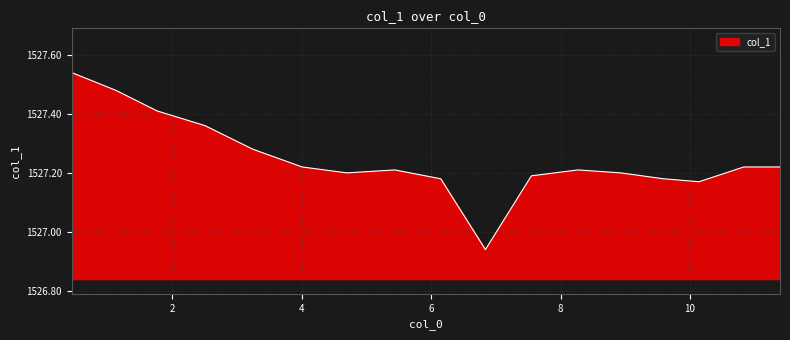

What is the difference between the maximum and minimum values?

0.6